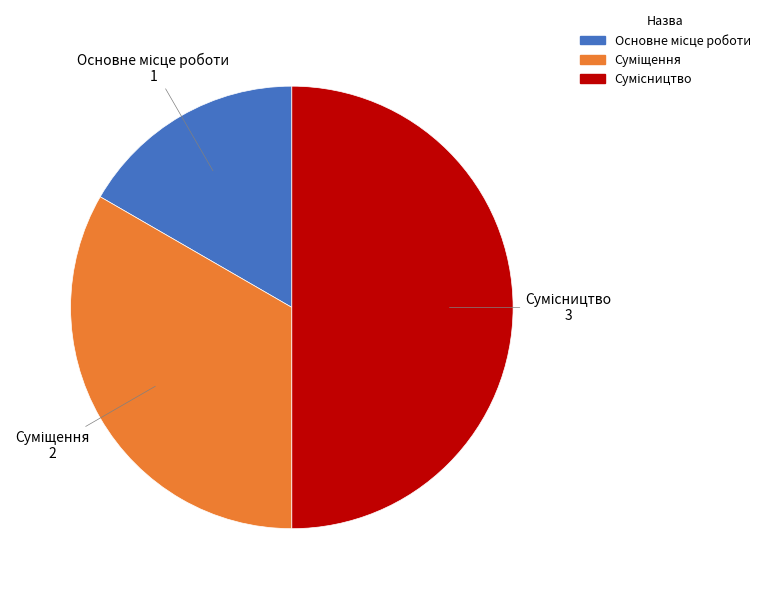

How many slices are in this pie chart?

3